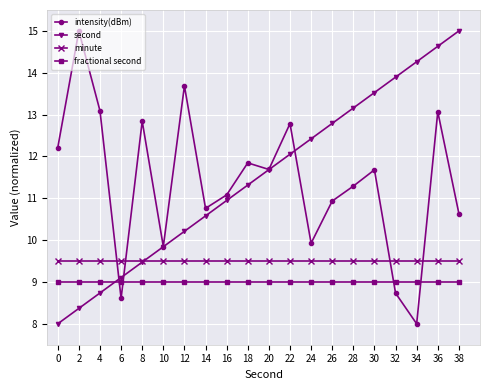

At which label does intensity(dBm) reach its minimum?

34